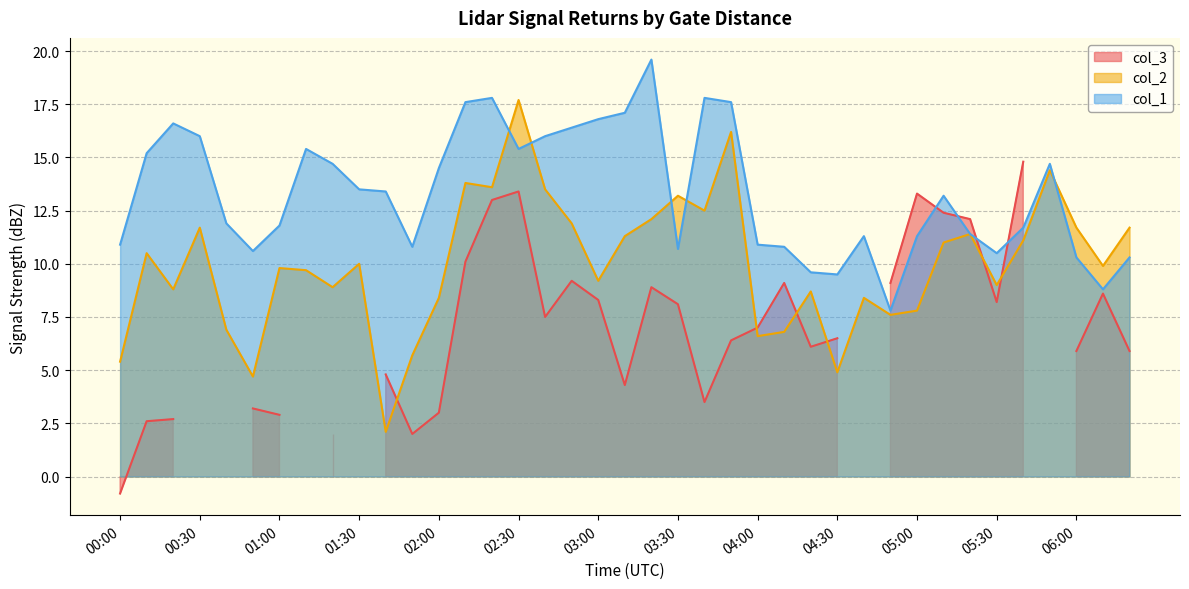

How many data points does each series have?

39